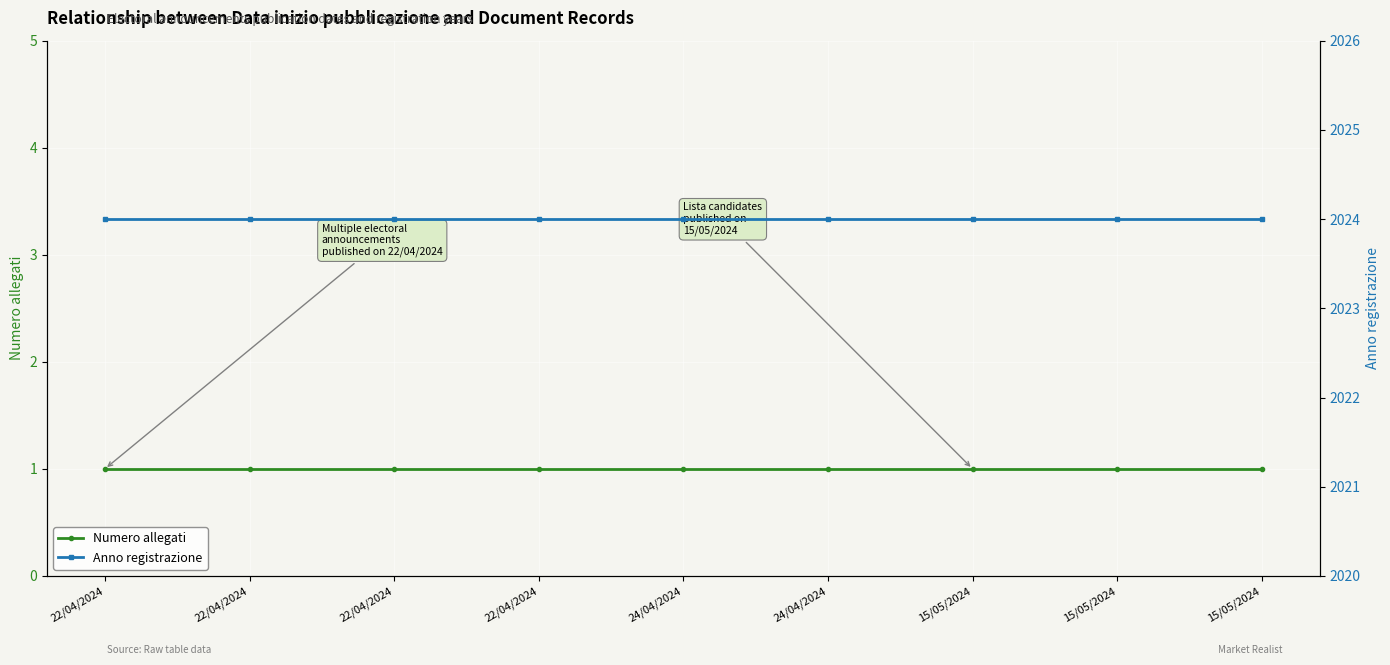

Reading right to left, extract all data points from this chart.

Numero allegati: 1	1	1	1	1	1	1	1	1
Anno registrazione: 2024	2024	2024	2024	2024	2024	2024	2024	2024